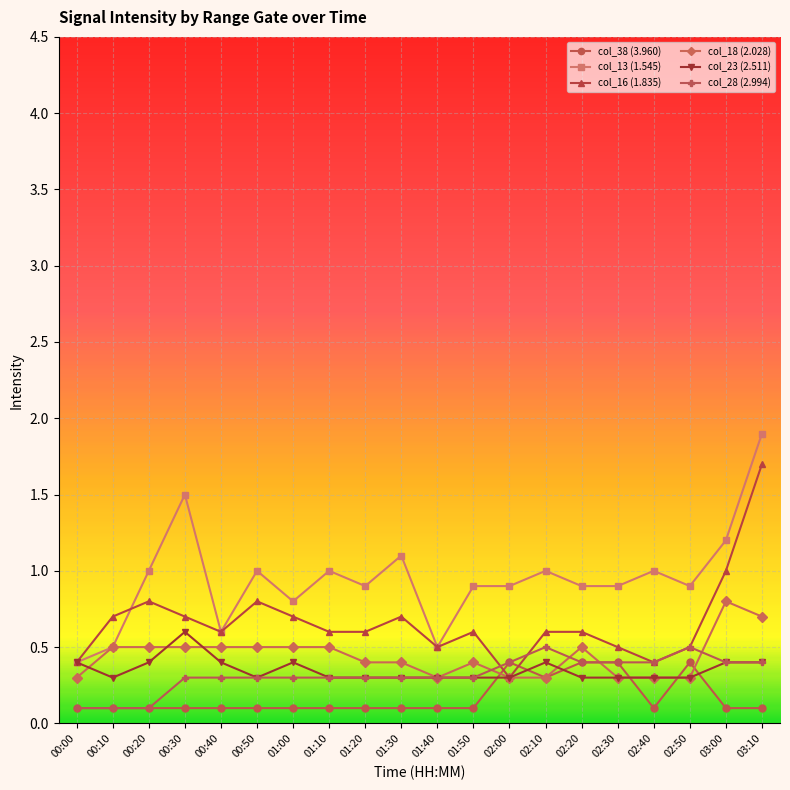

Does the chart have visible grid lines?

Yes